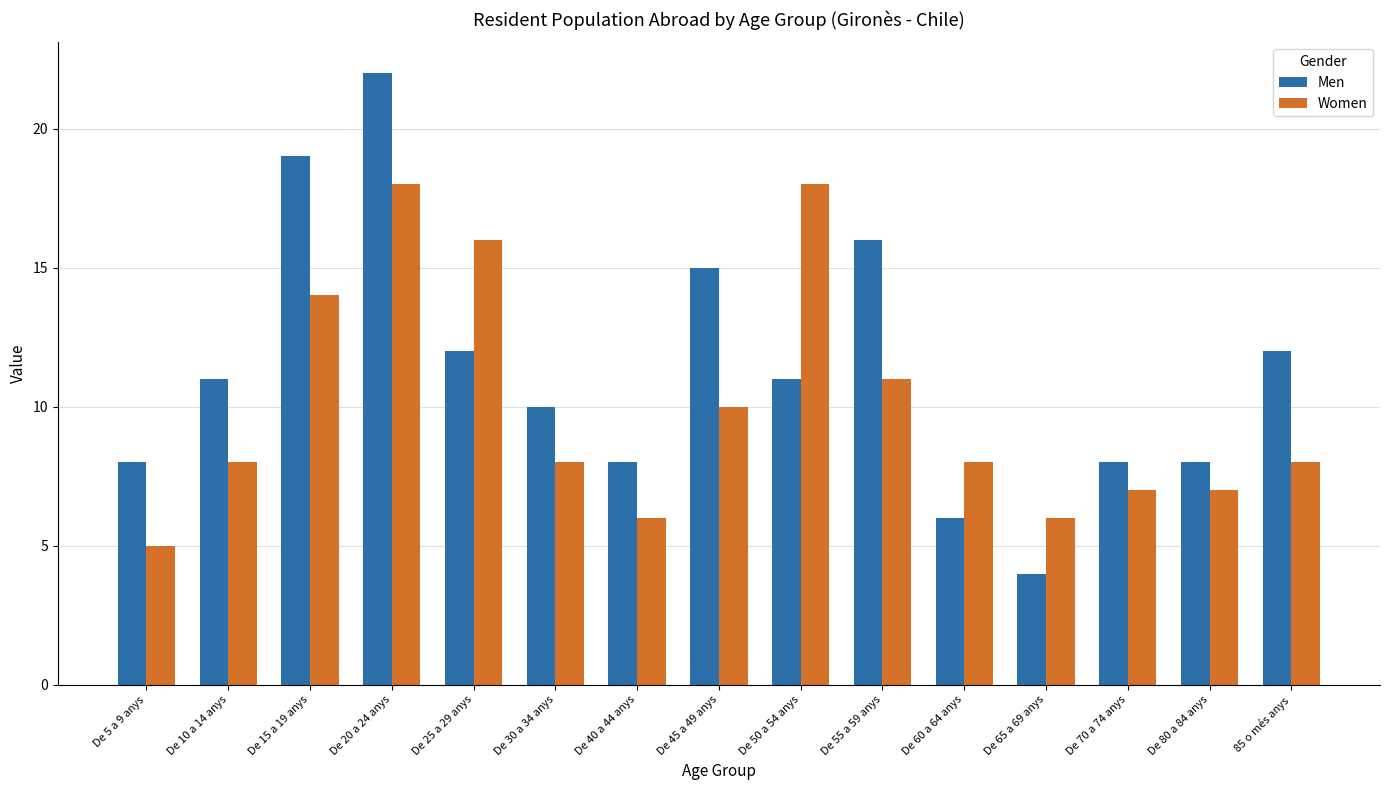

What is the difference between the highest and lowest values at De 60 a 64 anys?

2